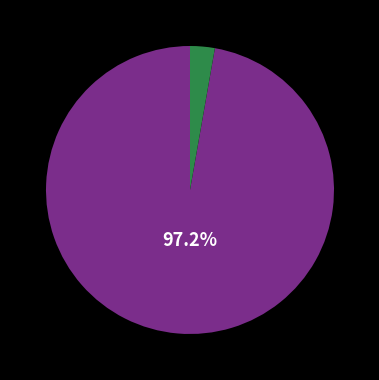

How many slices are in this pie chart?

2